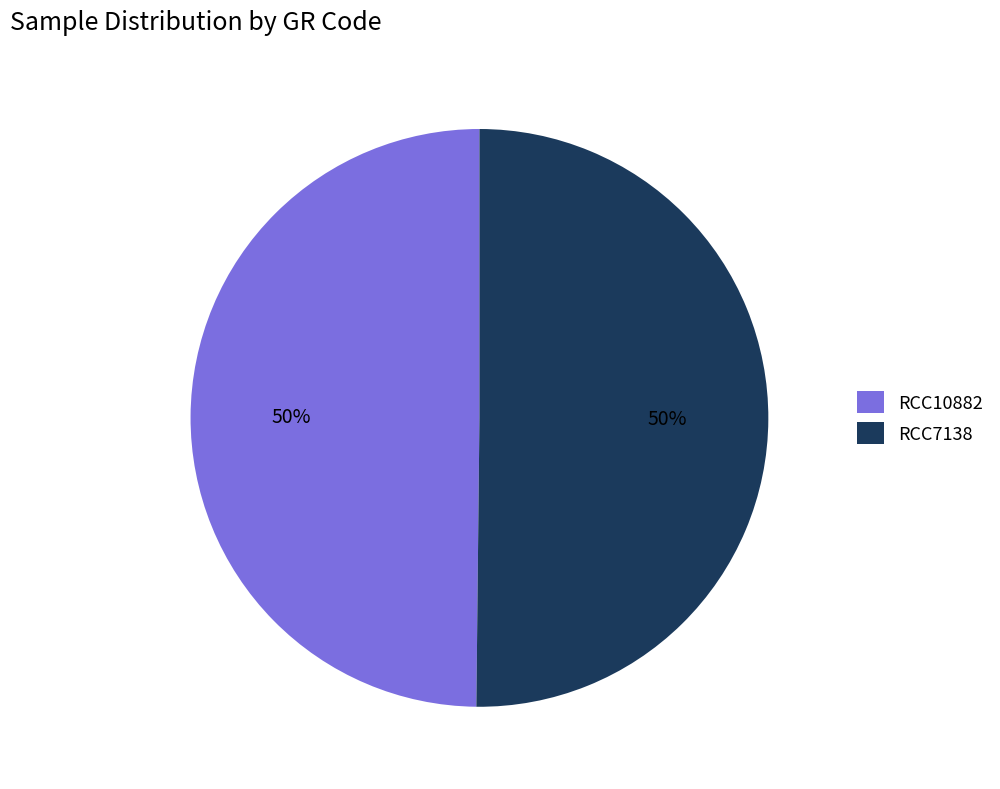

Is it true that RCC7138 is 50% of the pie?

True